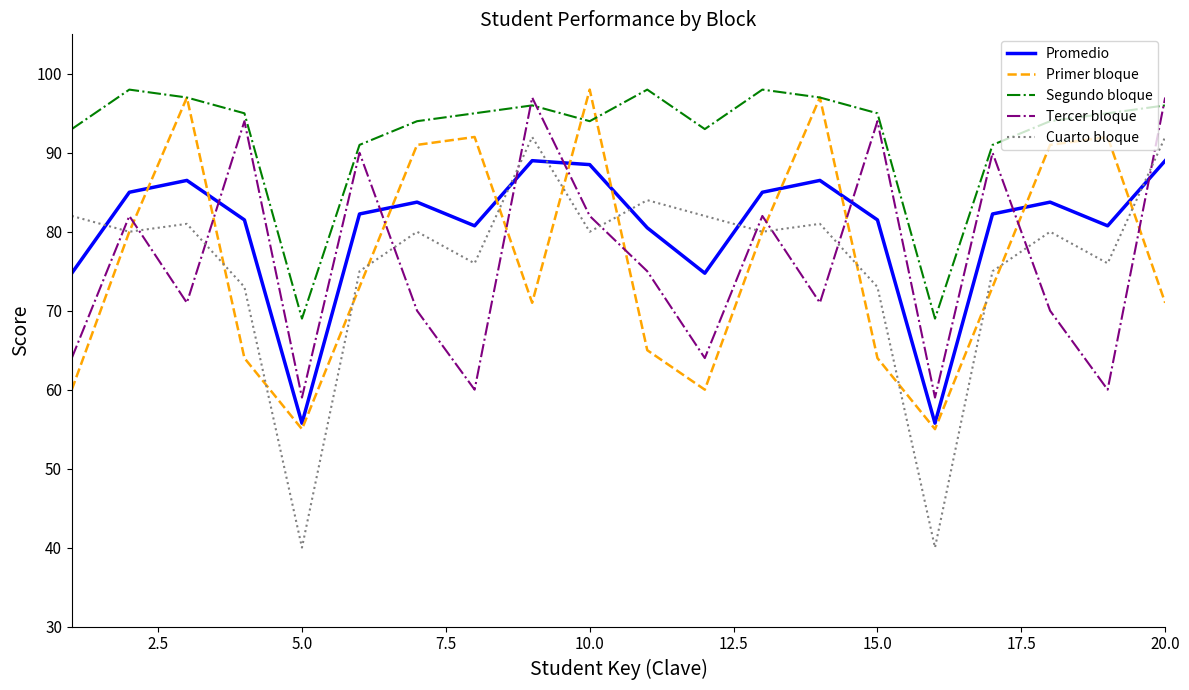

How many distinct data groups are displayed?

5